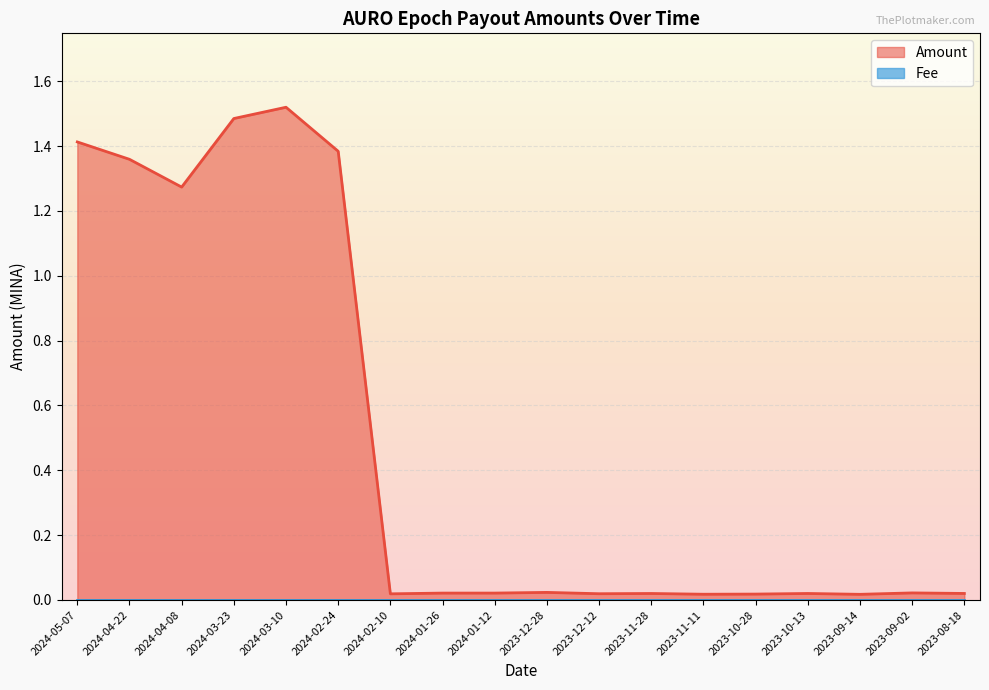

Is the value of Amount at 2023-10-28 greater than the value of Fee at 2023-08-18?

Yes